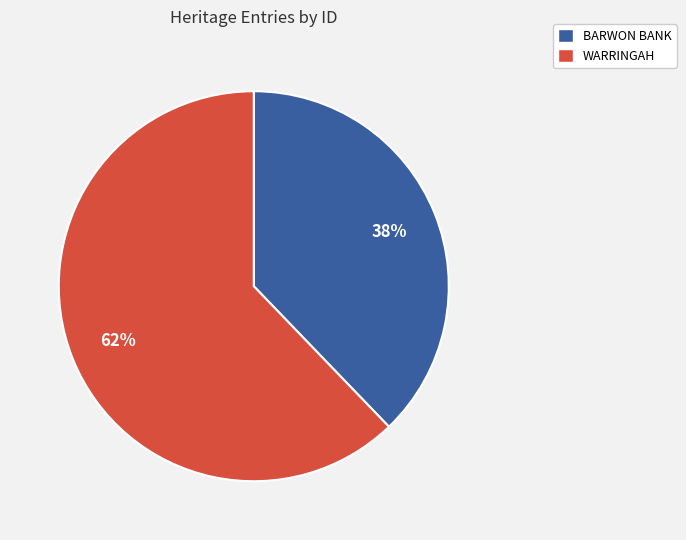

Which category accounts for the majority?

WARRINGAH